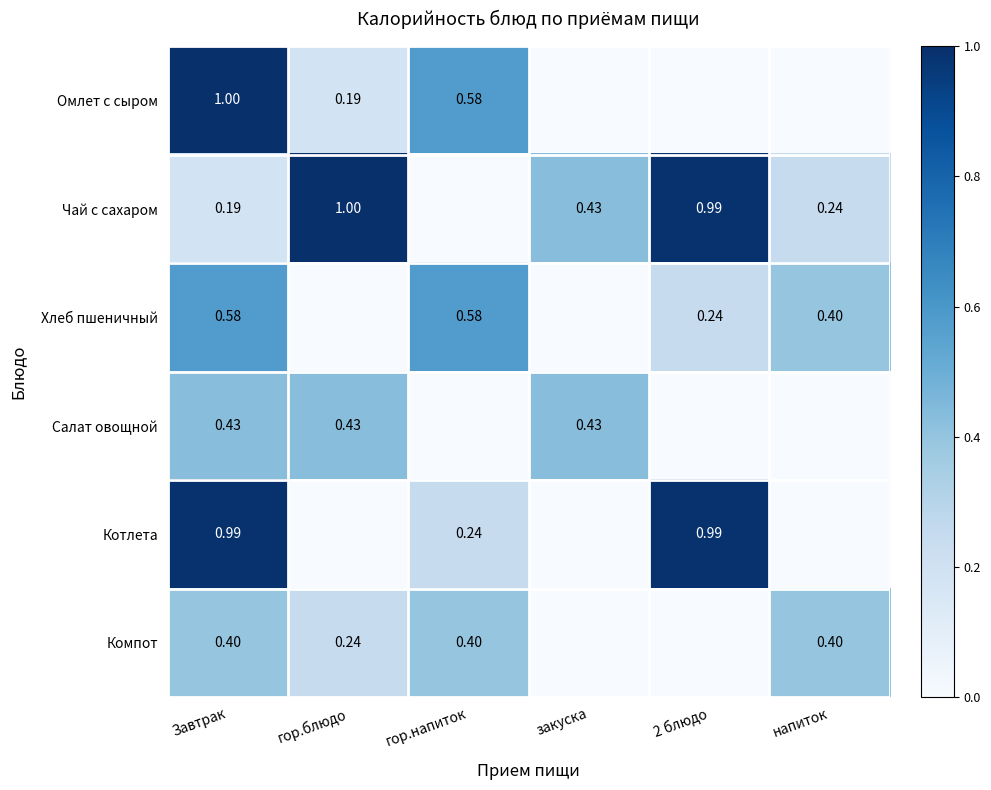

What is the greatest value displayed?

1.0